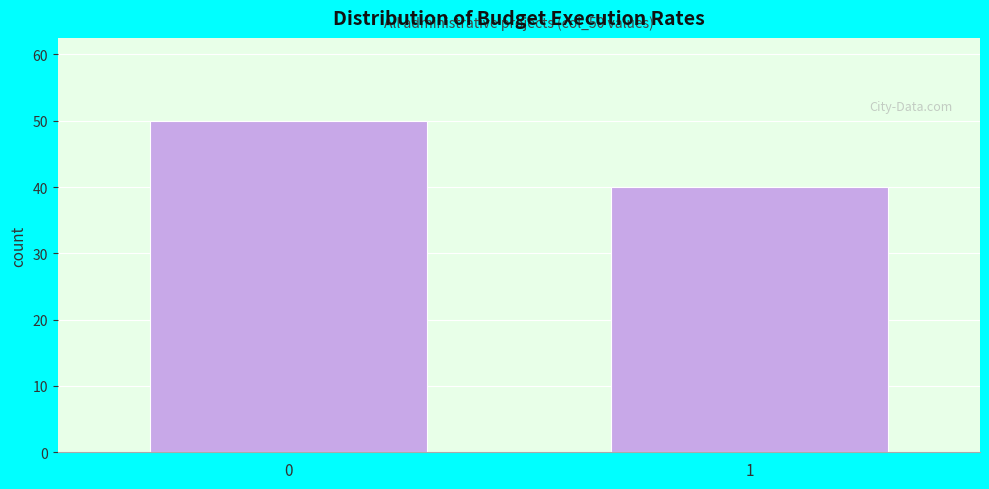

Reading right to left, transcribe all the data shown in this chart.

1=40	0=50